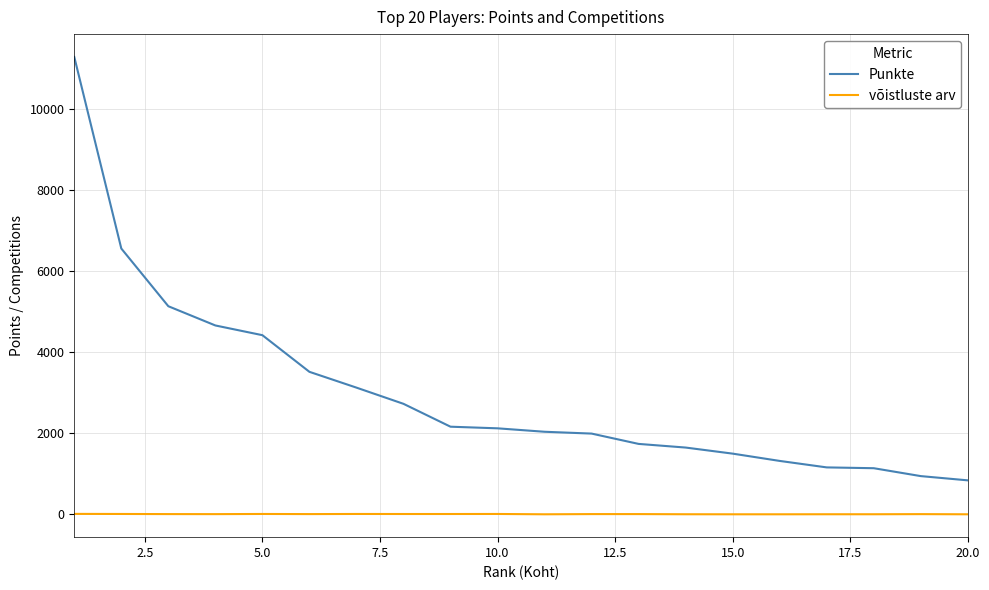

Which series has the largest range (max minus min)?

Punkte